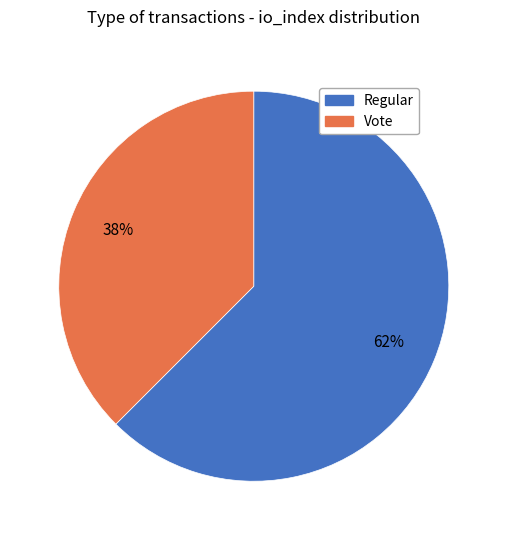

To the nearest percent, what portion does Vote represent?

38%